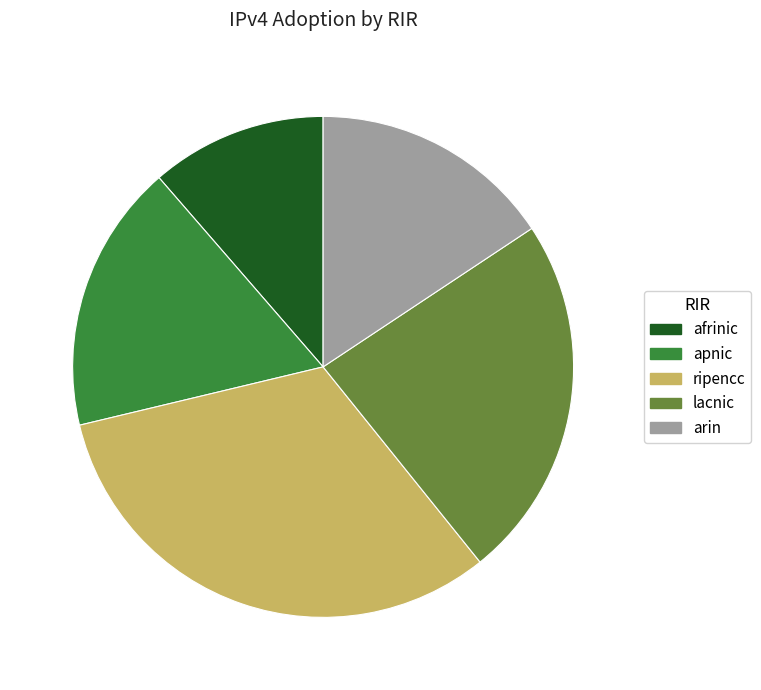

Count the number of slices in the pie.

5